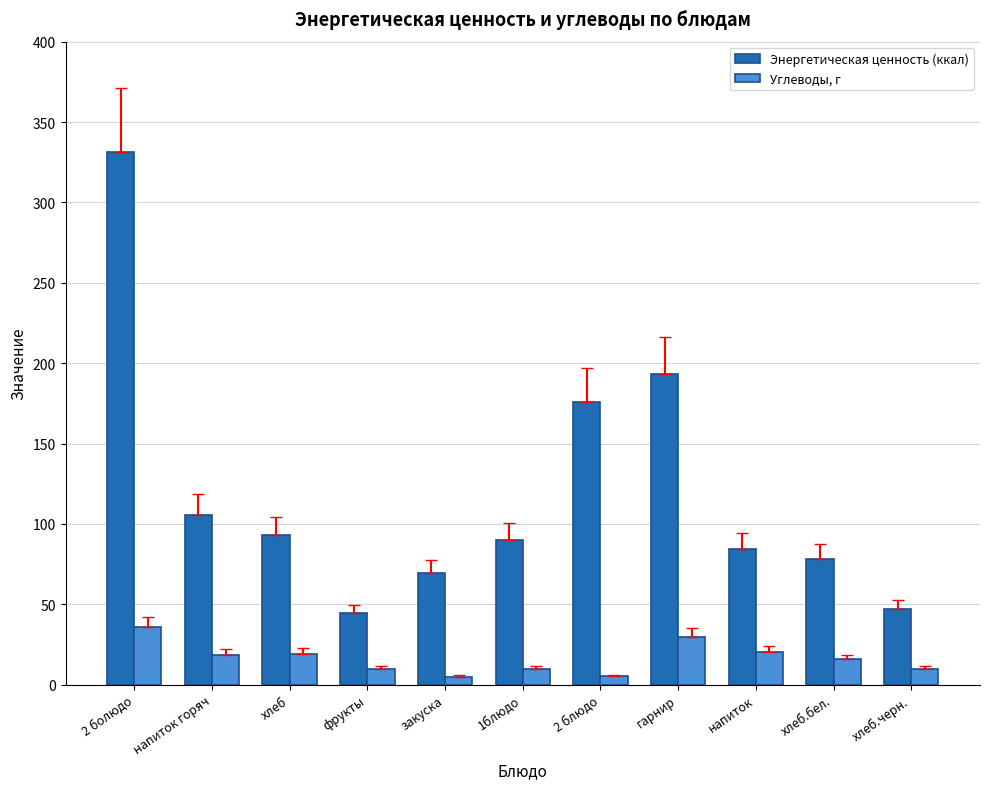

List the series in order of their peak value, lowest first.

Углеводы, г, Энергетическая ценность (ккал)